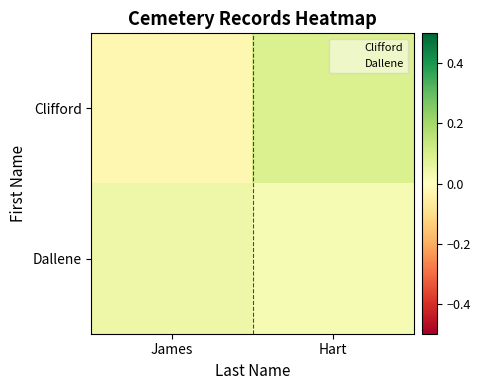

Between James and Hart, which is larger?

Hart